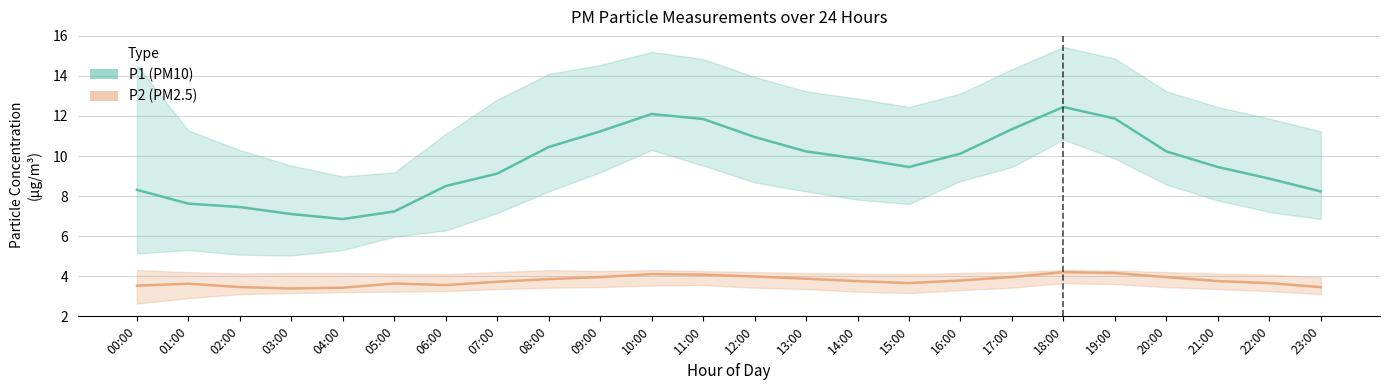

Read the P2 (PM2.5) value at 03:00.

3.4